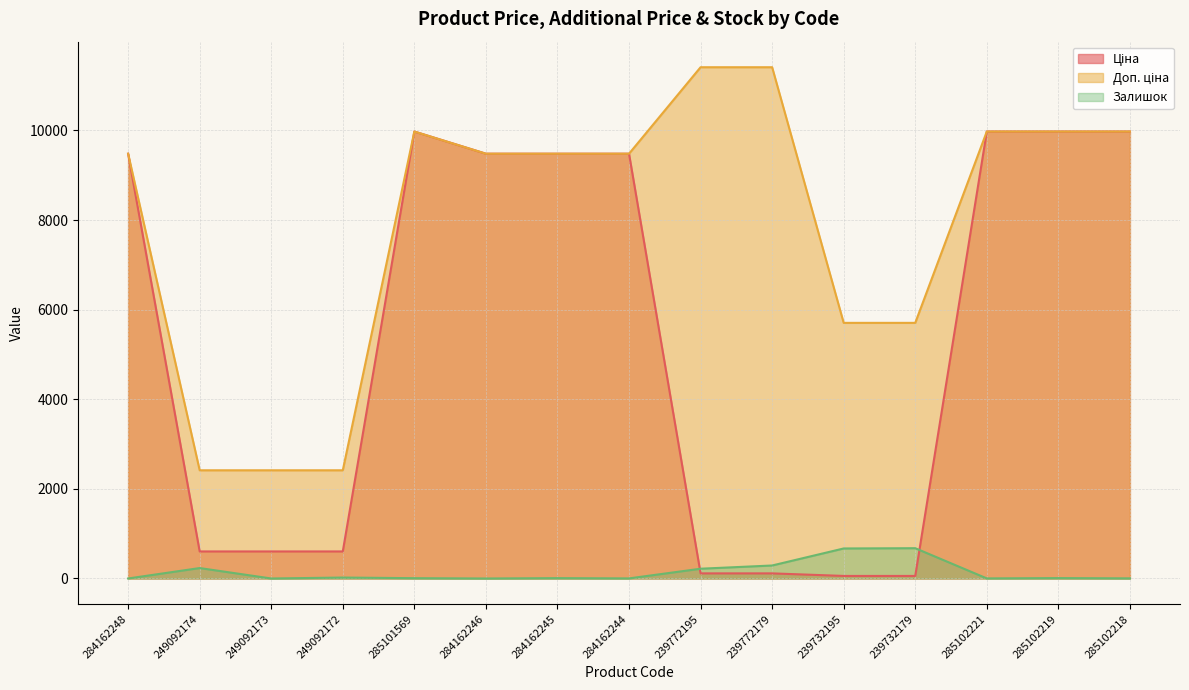

How many interior local peaks does the Доп. ціна series have?

1